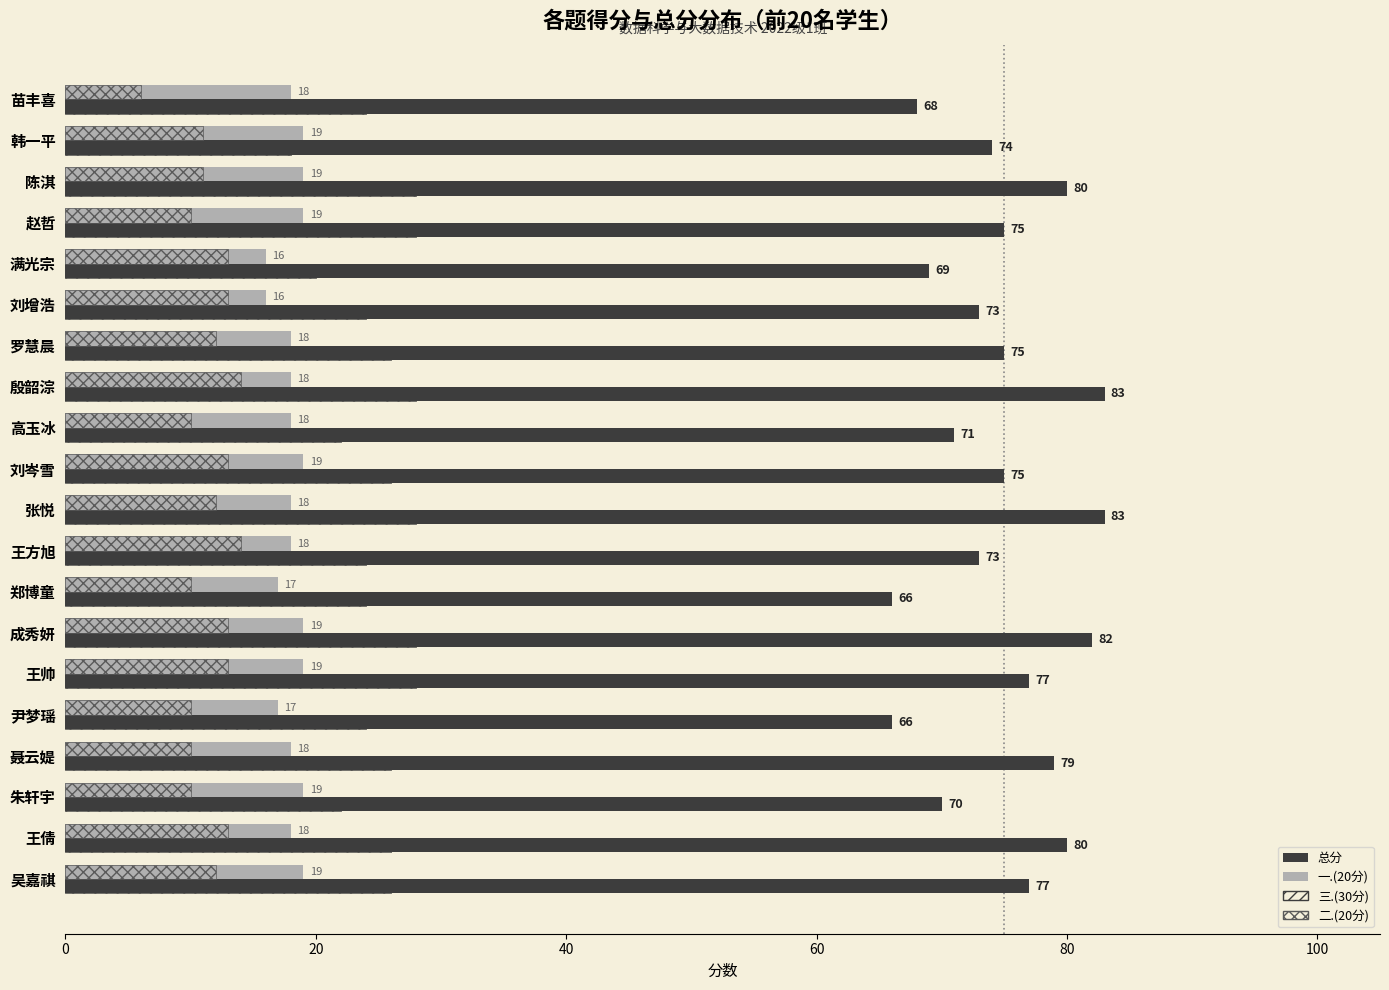

What is the sum of all 三.(30分) values?

500